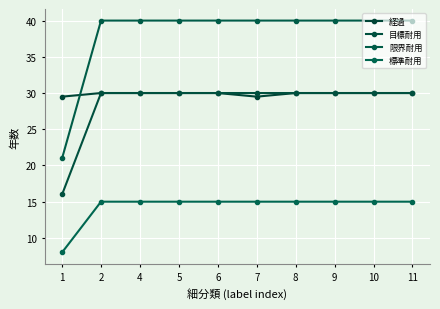

List the series in order of their peak value, lowest first.

標準耐用, 経過, 目標耐用, 限界耐用